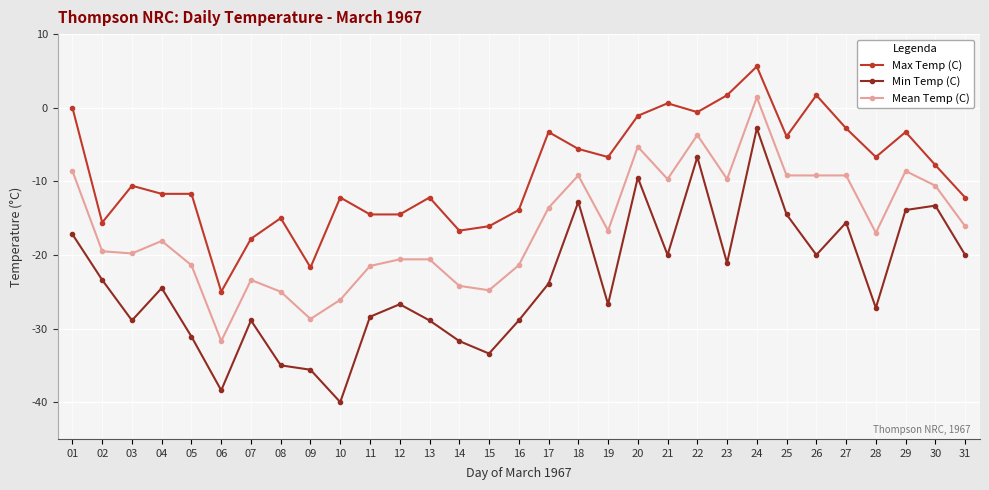

Is this an area chart (filled region under the line)?

No